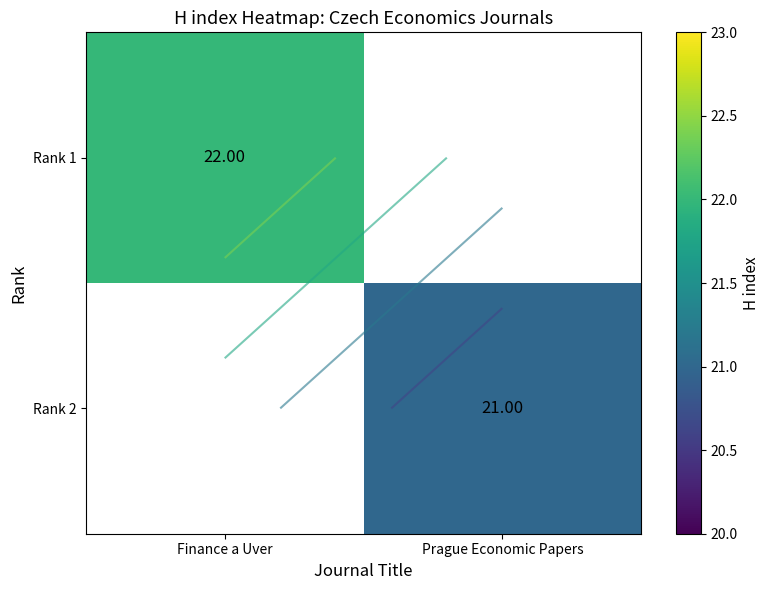

At which label does Rank 1 reach its peak?

Finance a Uver